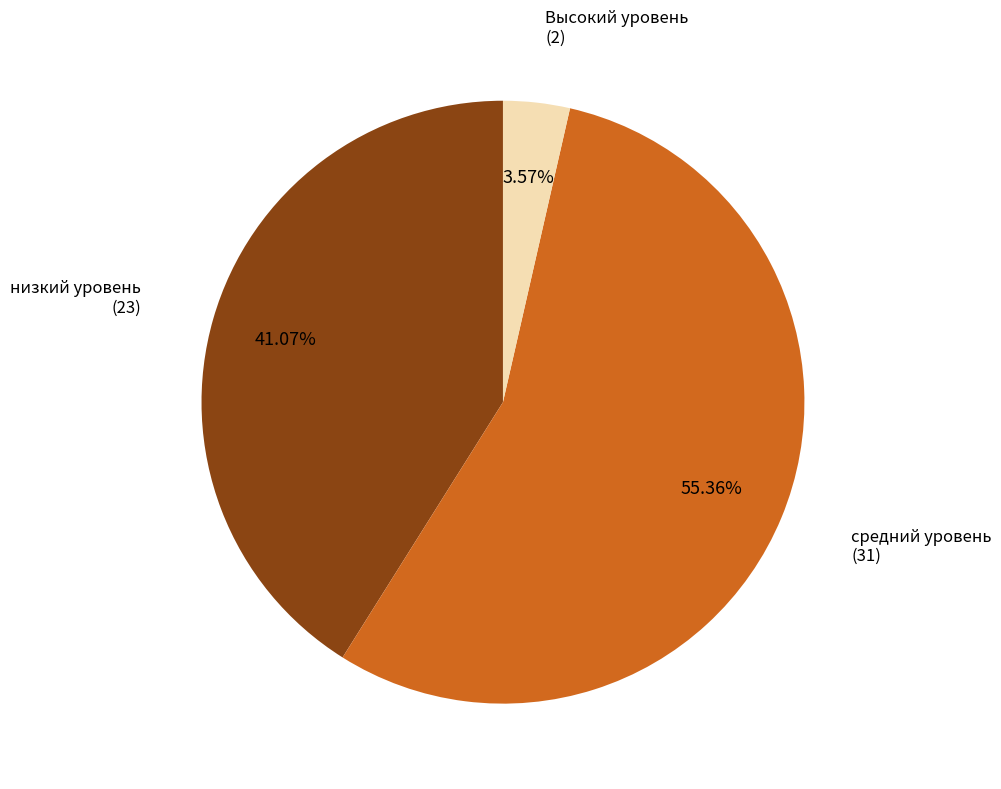

How many slices are in this pie chart?

3